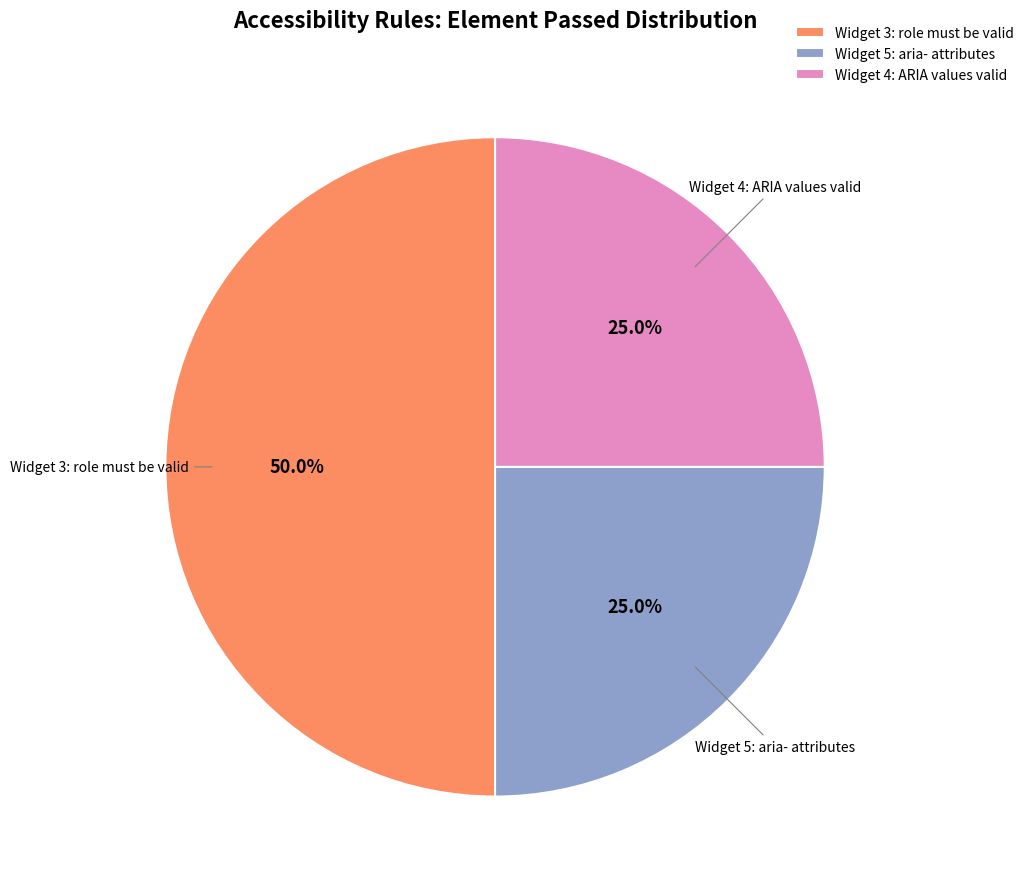

How many slices are in this pie chart?

3